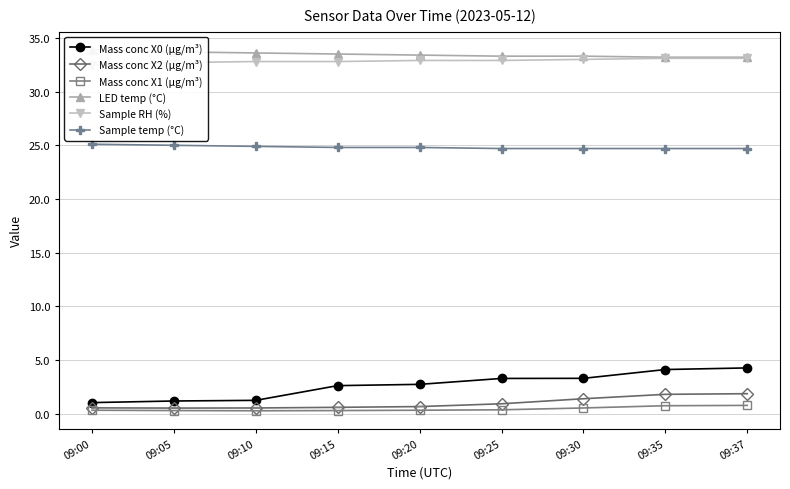

True or false: LED temp (°C) and Sample RH (%) intersect in this chart.

False